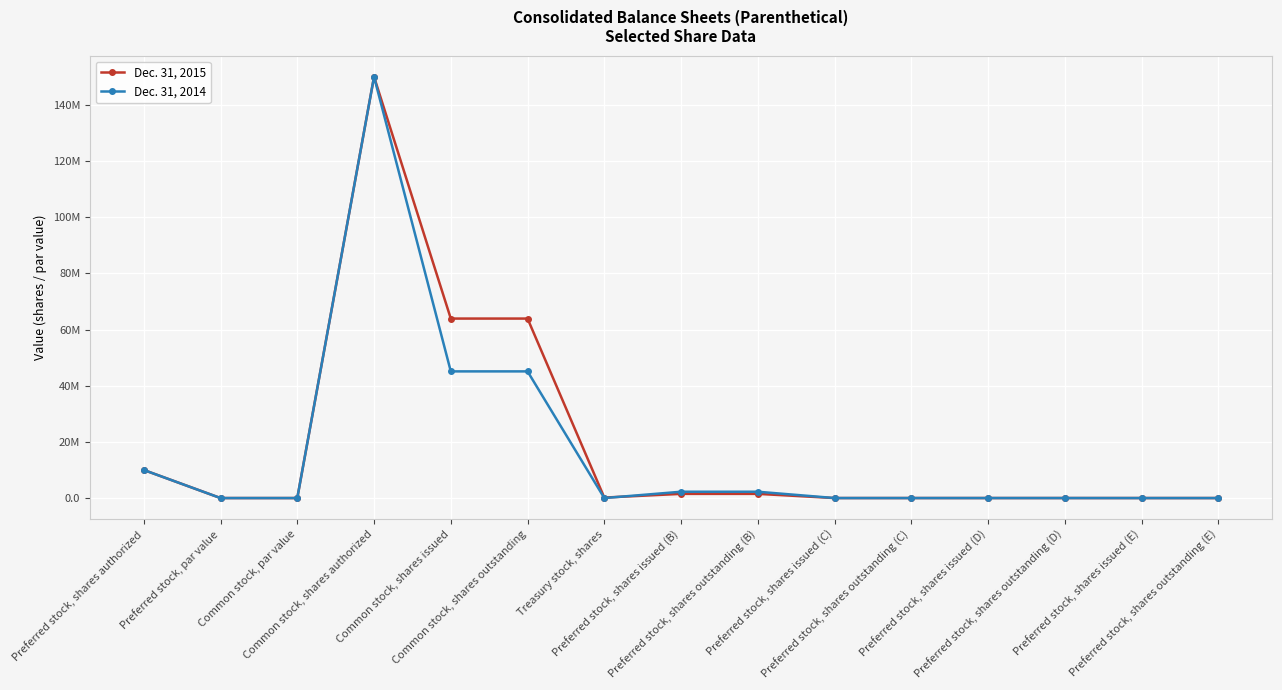

What are all the series names shown in the legend?

Dec. 31, 2015, Dec. 31, 2014